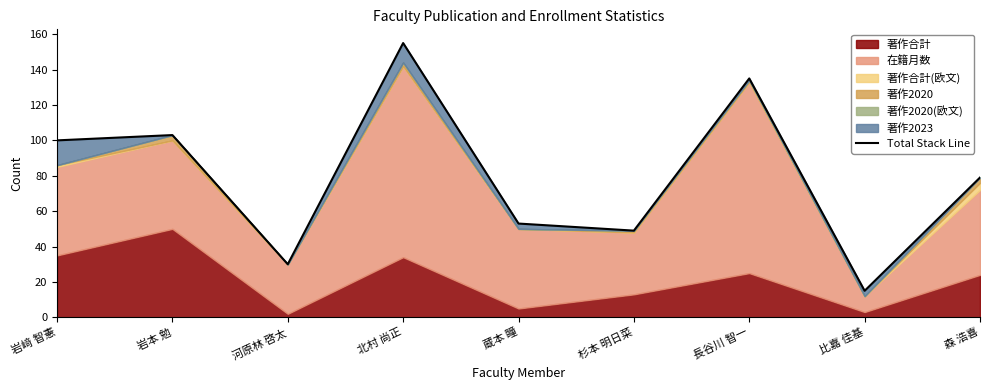

What is the sum of all values?

719